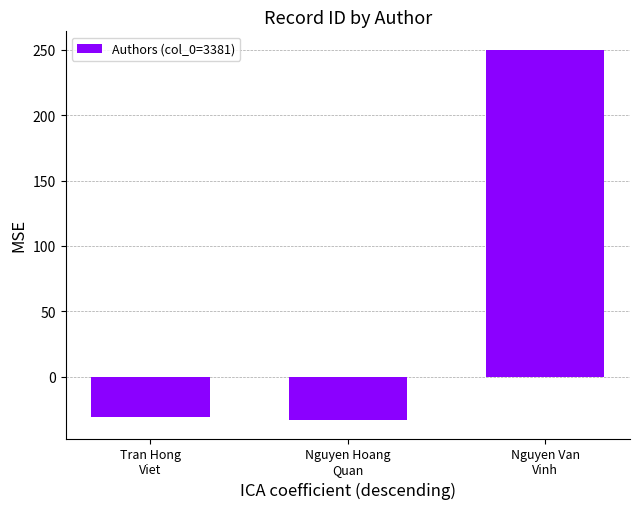

How many bars are there in total?

3